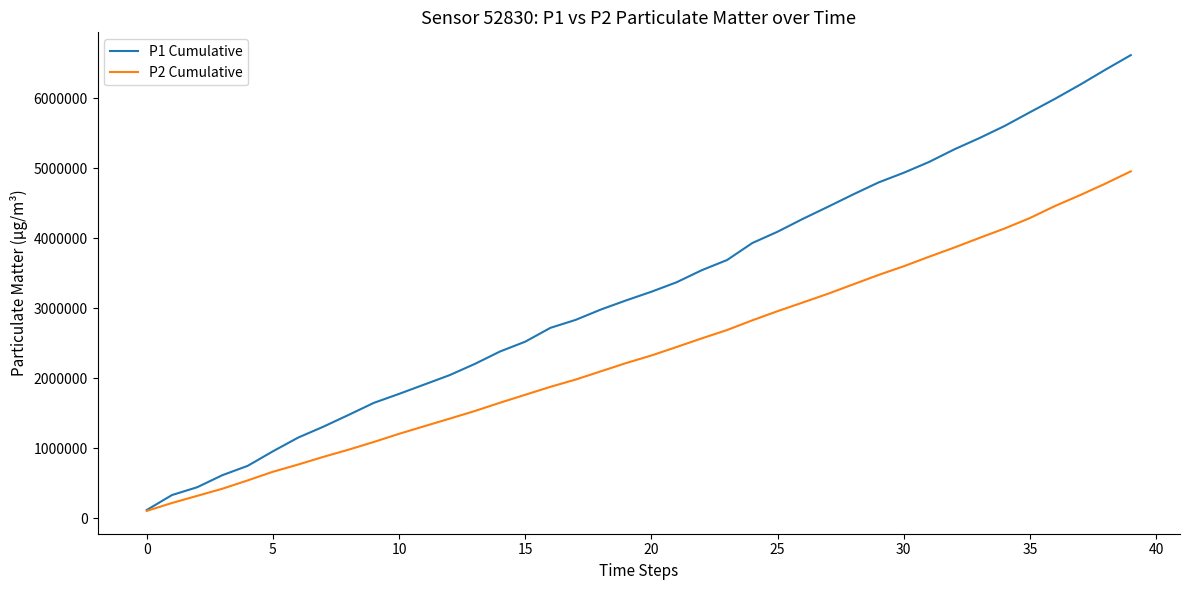

How many values in the P1 Cumulative series are below 3236000?

20